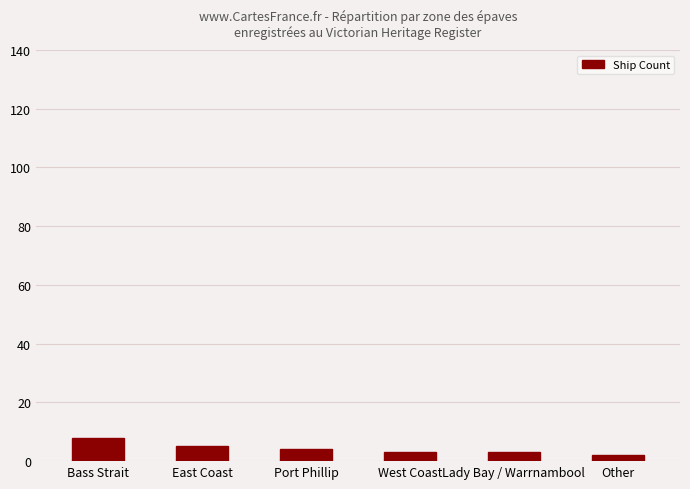

Are the bars horizontal?

No